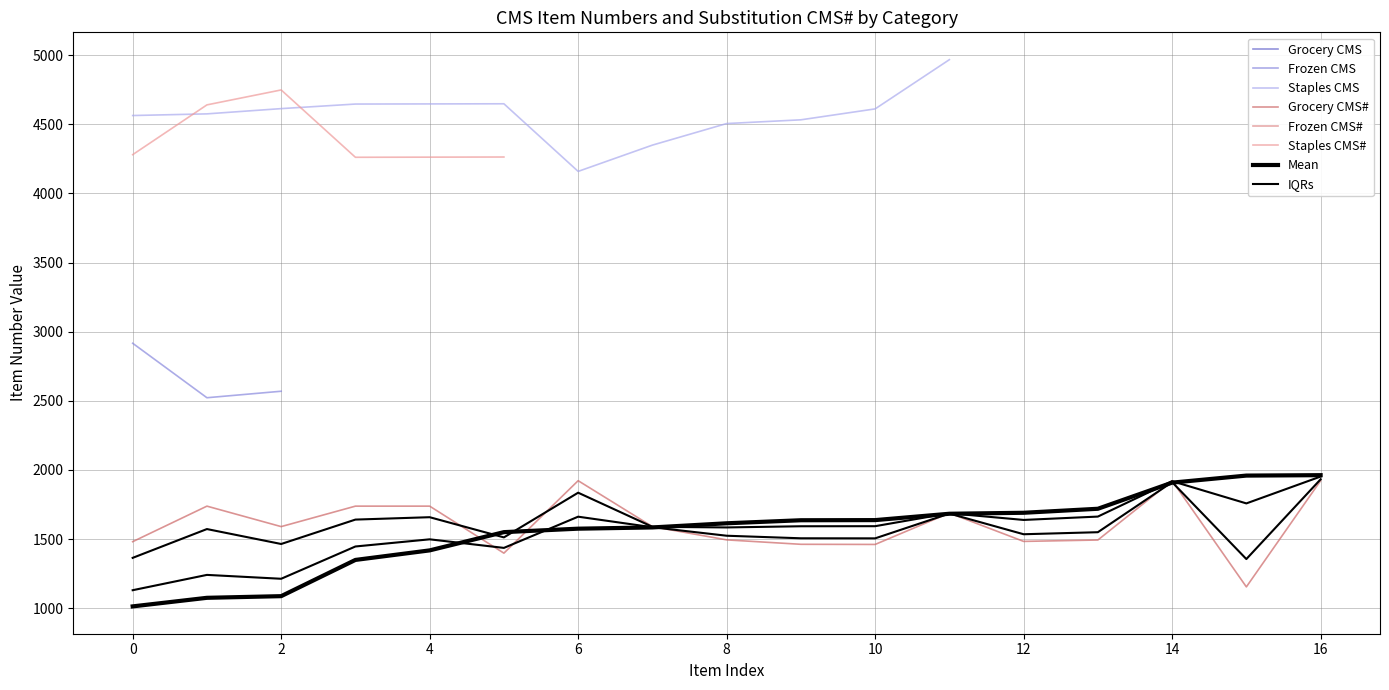

Which series has the largest total across all categories?

Staples